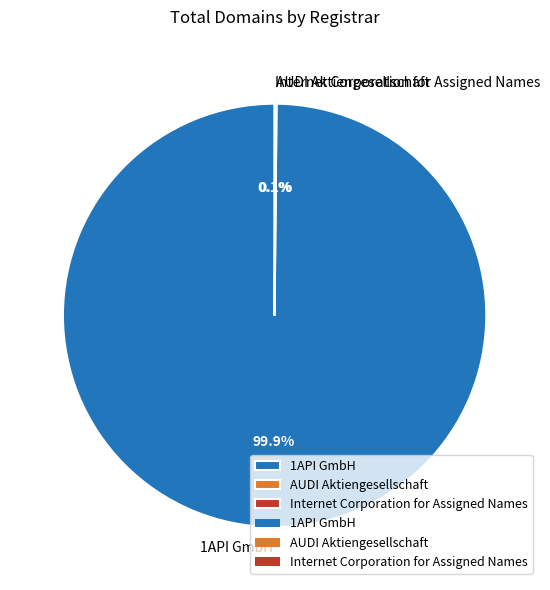

What is the largest slice in the pie chart?

1API GmbH